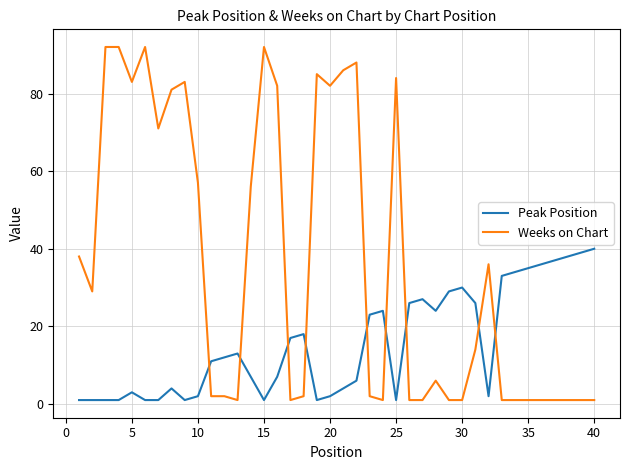

Which series has the largest range (max minus min)?

Weeks on Chart